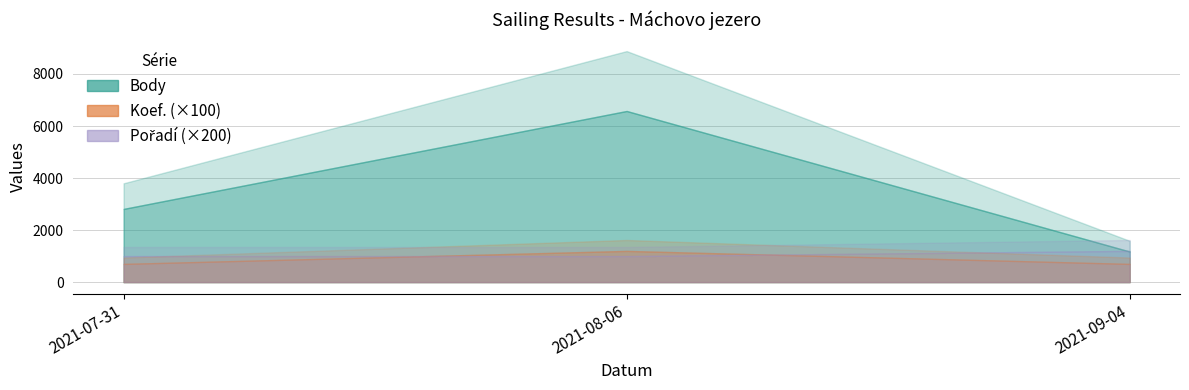

Between 2021-09-04 and 2021-07-31, which series saw the biggest shift?

Body